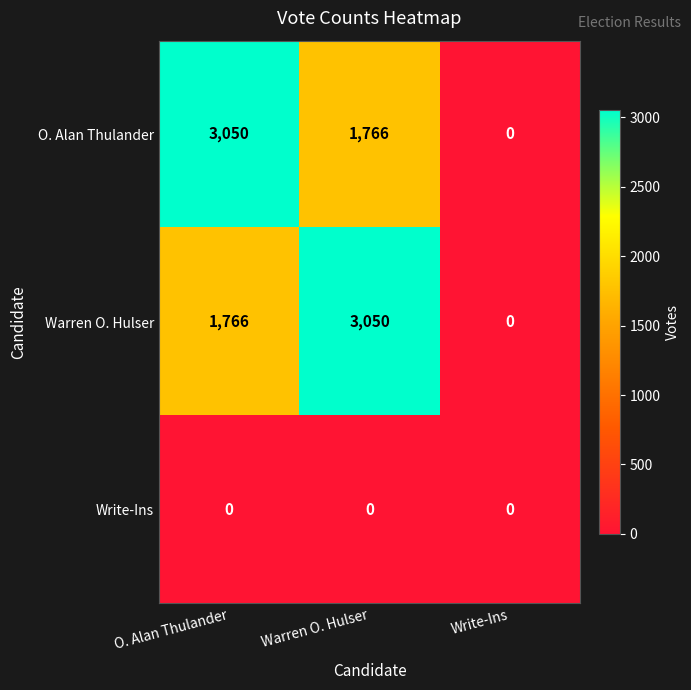

Is it true that O. Alan Thulander equals 1766 at Warren O. Hulser?

True